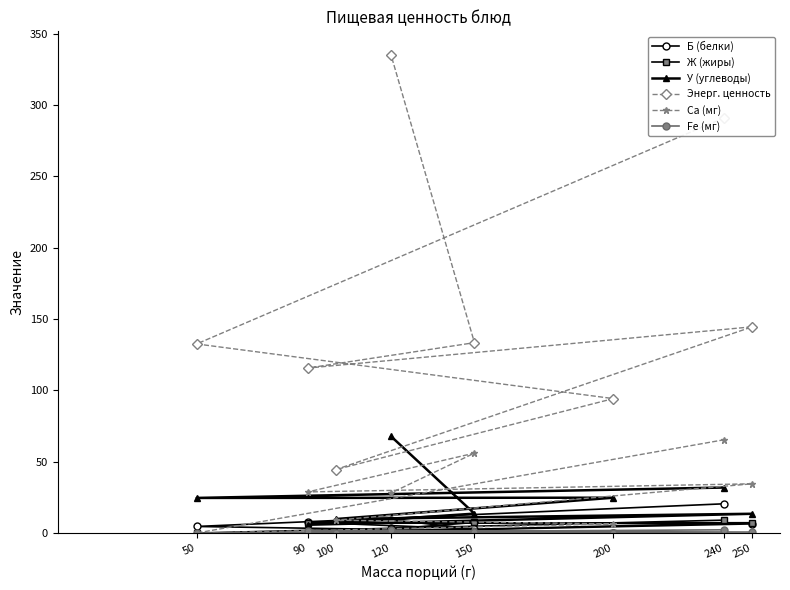

Reading left to right, list all the values displayed in this chart.

Б (белки): 20.5	4.6	0.0	0.4	6.4	7.6	2.8	9.3
Ж (жиры): 9.0	0.0	0.0	0.4	7.2	6.8	7.4	2.9
У (углеводы): 31.9	24.6	24.8	9.8	13.5	5.8	13.6	67.7
Энерг. ценность: 291.1	132.5	94.2	44.4	144.5	115.6	133.4	334.8
Ca (мг): 65.4	0.0	6.4	9.0	34.5	28.8	56.0	28.1
Fe (мг): 2.3	0.0	0.2	0.2	0.7	1.5	1.0	2.0